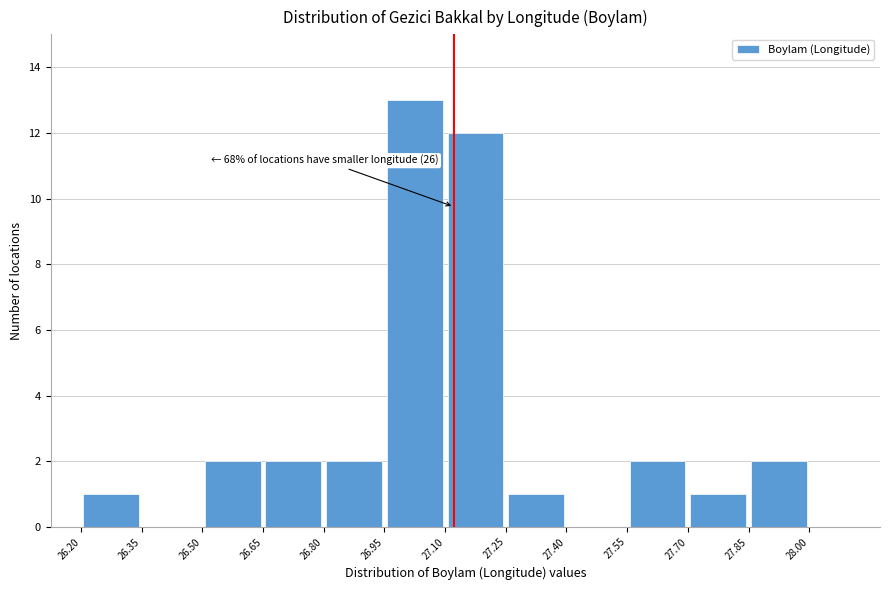

Which range on the x-axis has the tallest bar?

26.95 to 27.10